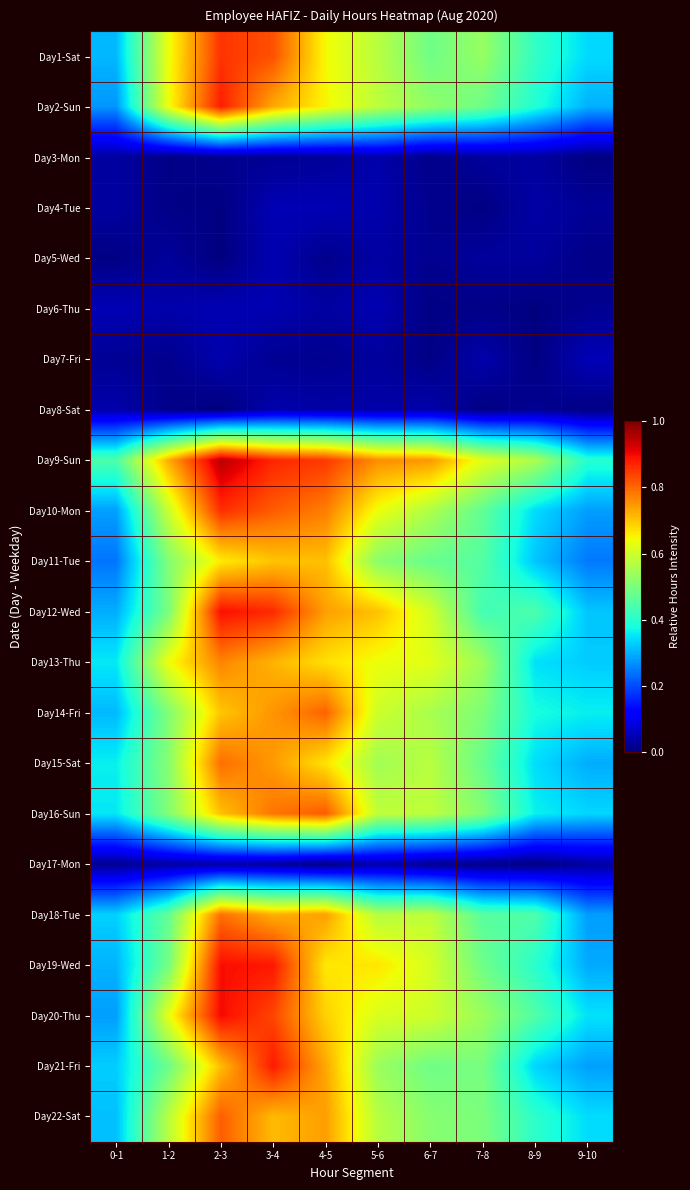

At 4-5, list the series in order from smallest to largest.

Day17-Mon, Day5-Wed, Day7-Fri, Day3-Mon, Day6-Thu, Day8-Sat, Day4-Tue, Day1-Sat, Day2-Sun, Day19-Wed, Day15-Sat, Day13-Thu, Day20-Thu, Day11-Tue, Day21-Fri, Day18-Tue, Day12-Wed, Day22-Sat, Day10-Mon, Day14-Fri, Day16-Sun, Day9-Sun